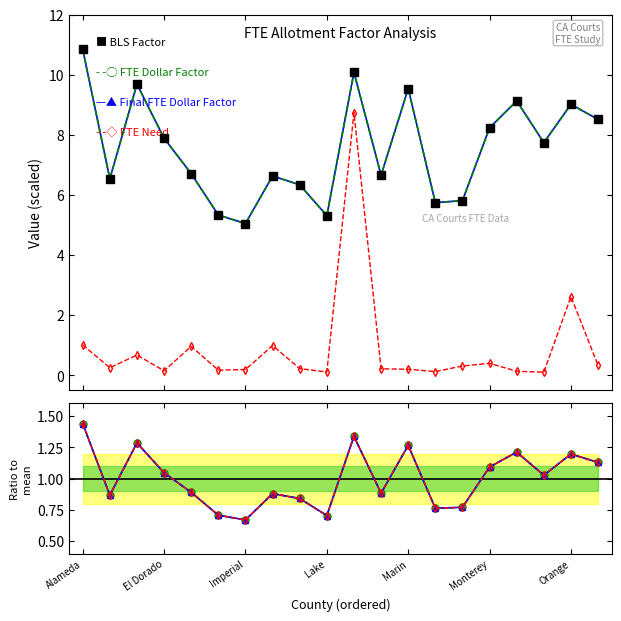

At which label does FTE Dollar Factor ($) reach its minimum?

Imperial